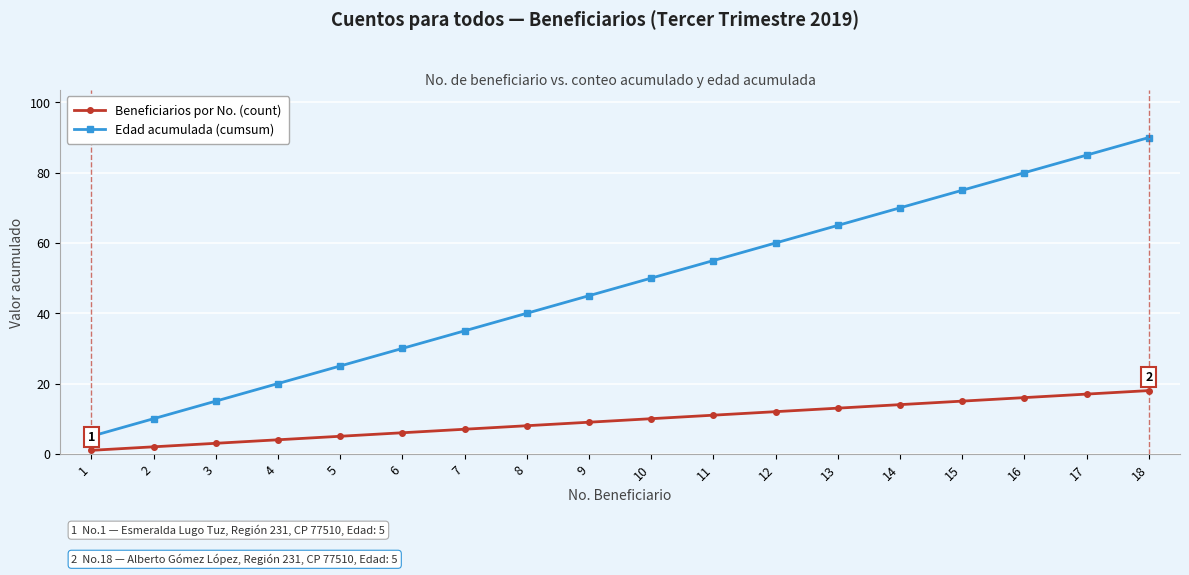

Reading right to left, extract all data points from this chart.

Beneficiarios por No. (count): 18=18	17=17	16=16	15=15	14=14	13=13	12=12	11=11	10=10	9=9	8=8	7=7	6=6	5=5	4=4	3=3	2=2	1=1
Edad acumulada (cumsum): 18=90	17=85	16=80	15=75	14=70	13=65	12=60	11=55	10=50	9=45	8=40	7=35	6=30	5=25	4=20	3=15	2=10	1=5